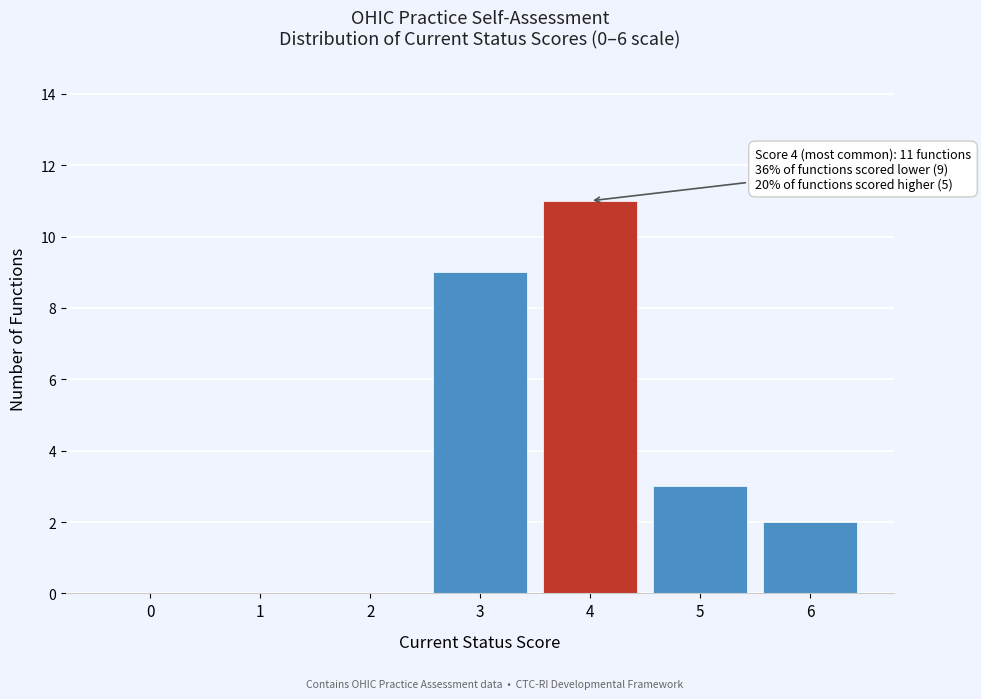

Reading left to right, list all the values displayed in this chart.

0=0	1=0	2=0	3=9	4=11	5=3	6=2